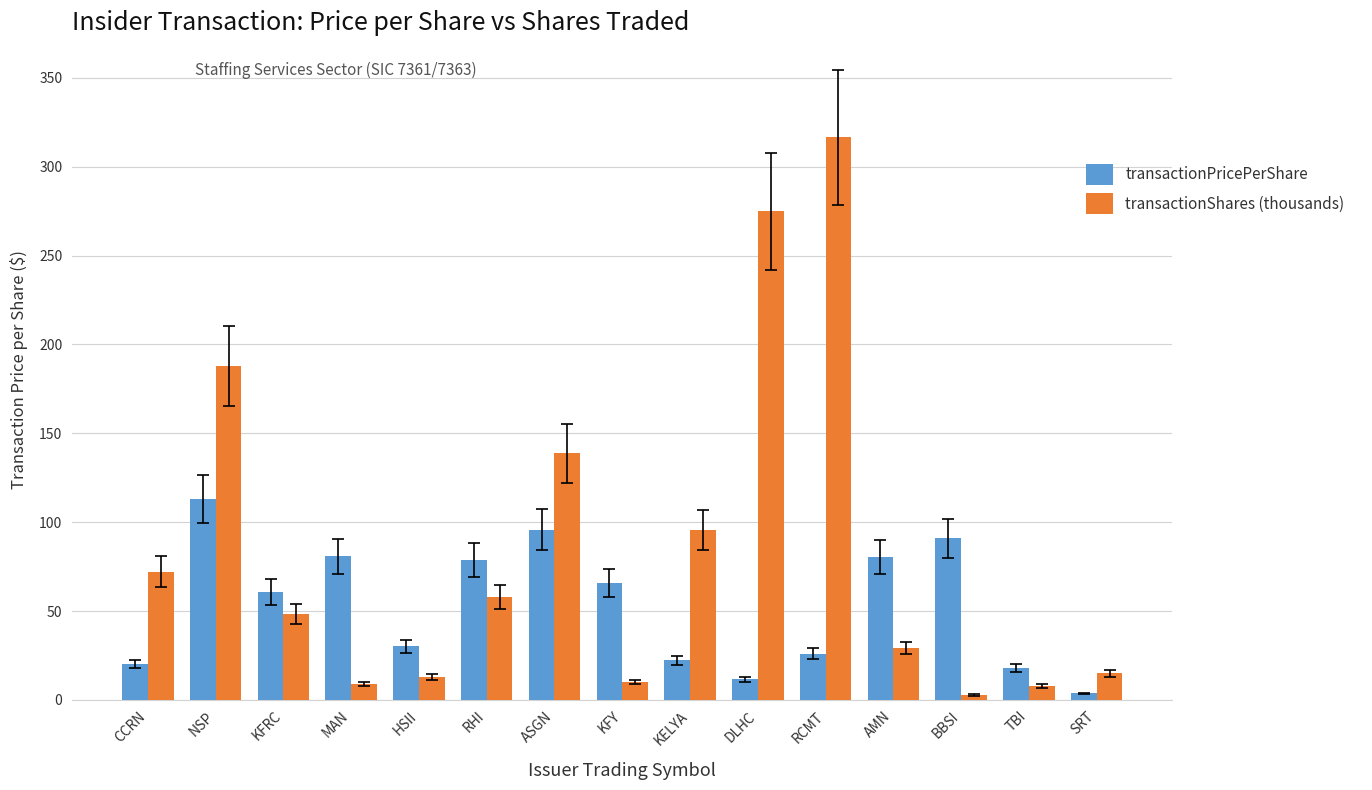

Which category has the lowest value in the transactionShares (thousands) series?

BBSI